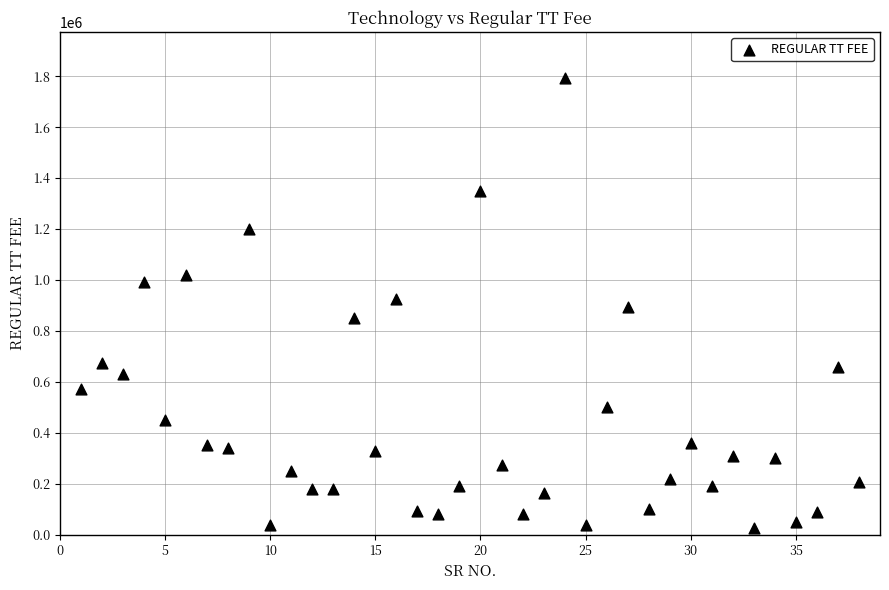

What is the range of X values (max minus min)?

37